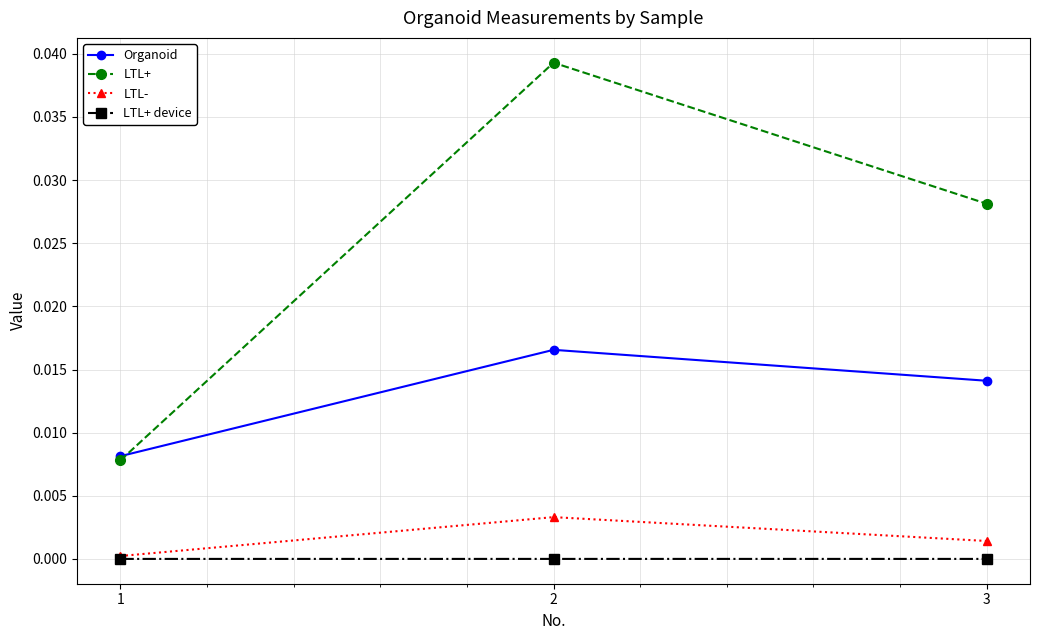

How many series are shown in this chart?

4